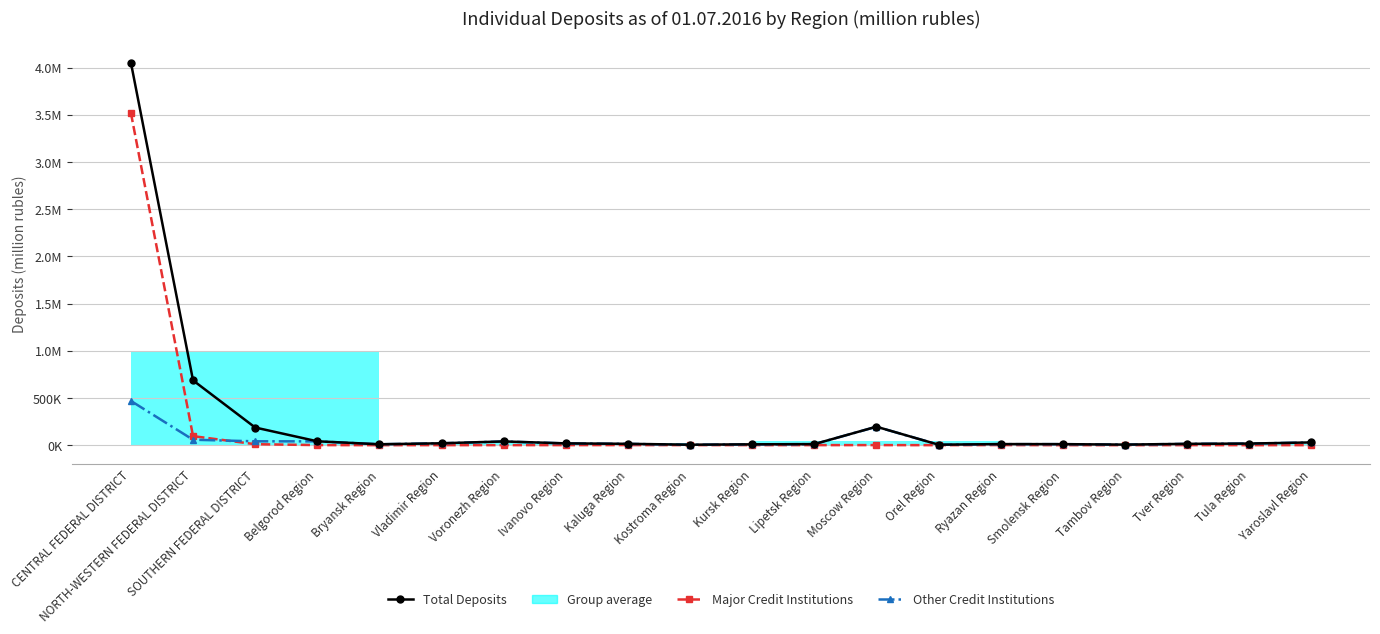

At which category is the sum across all series the highest?

CENTRAL FEDERAL DISTRICT